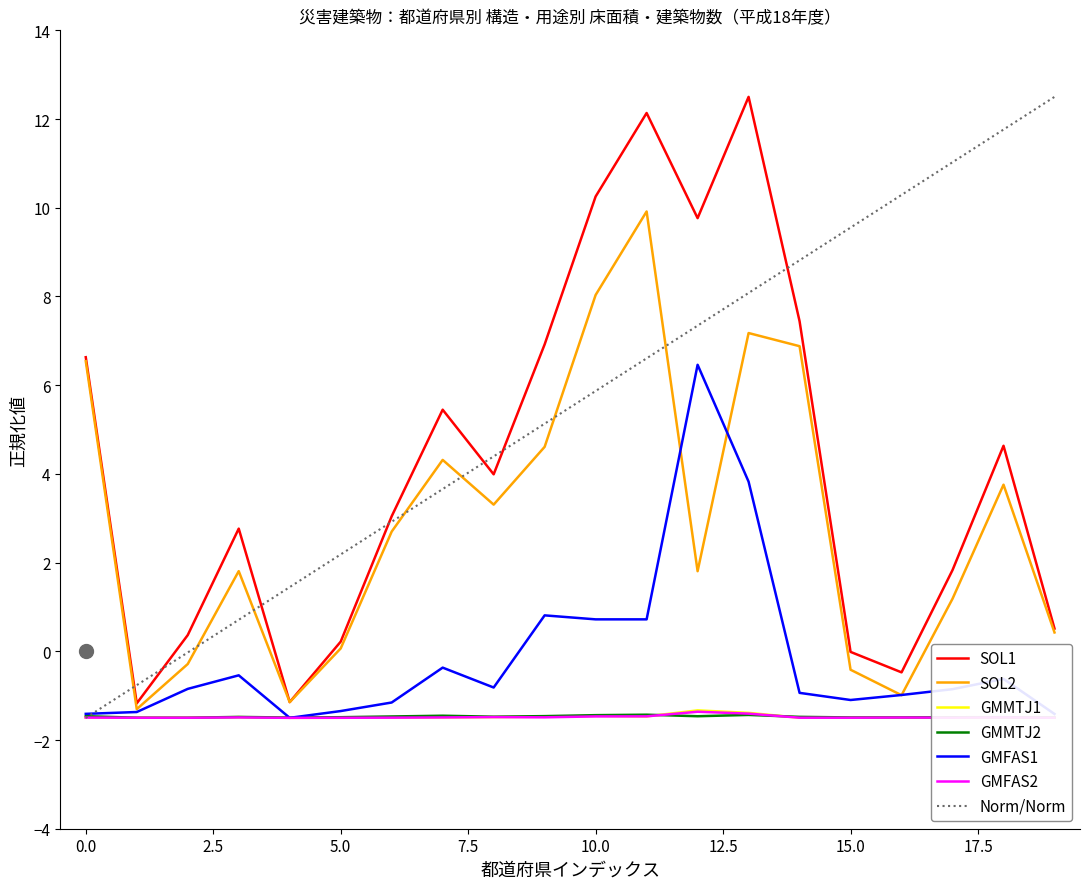

What is the minimum value shown in the chart?

-1.5